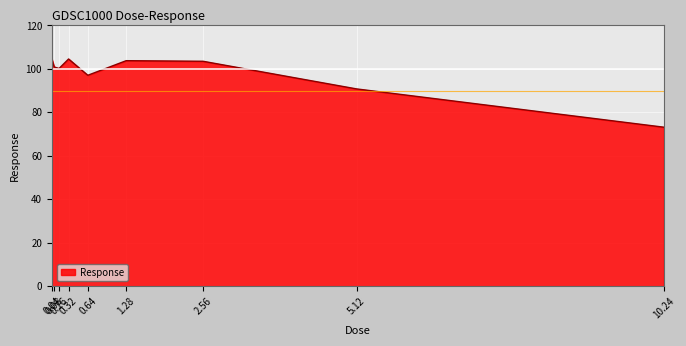

How many lines are shown in the chart?

1